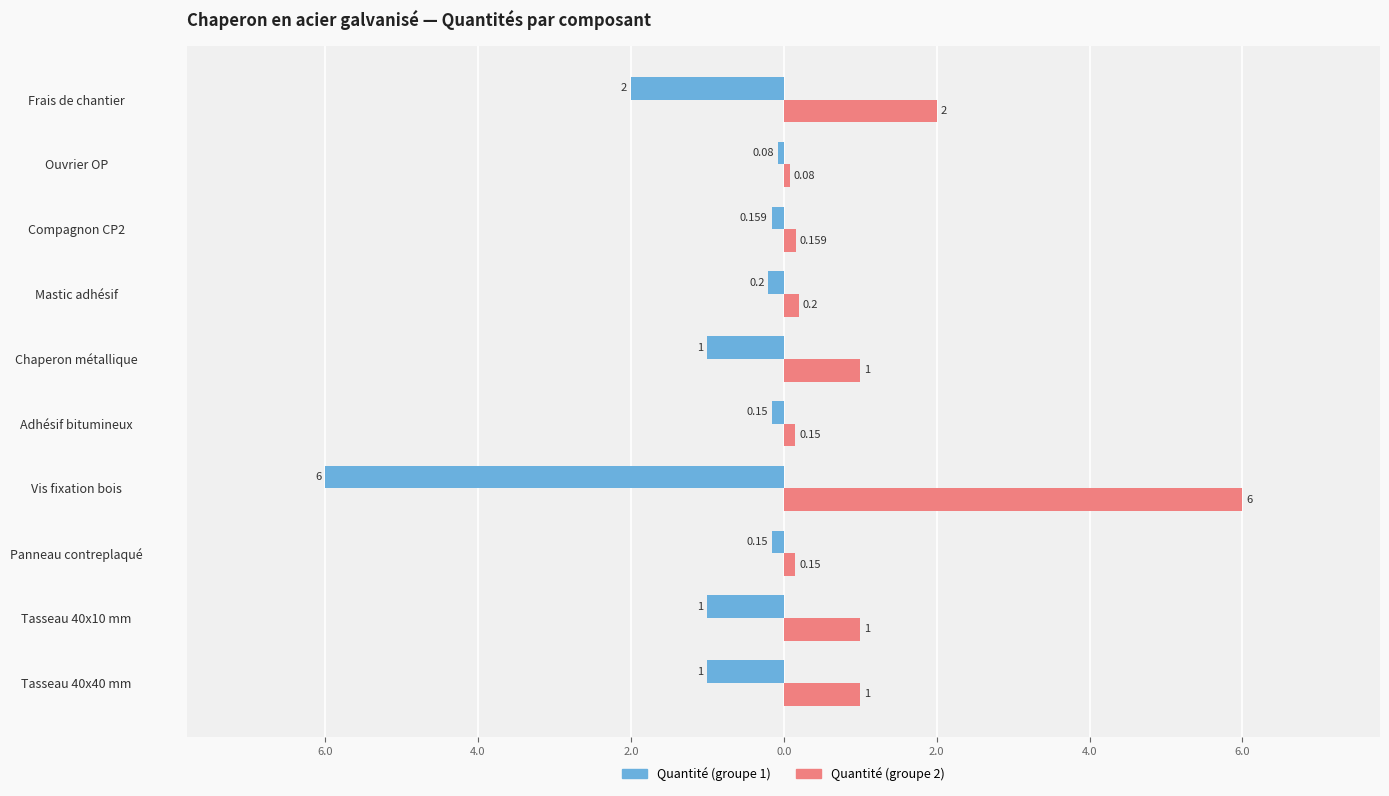

What is the greatest value displayed?

6.0